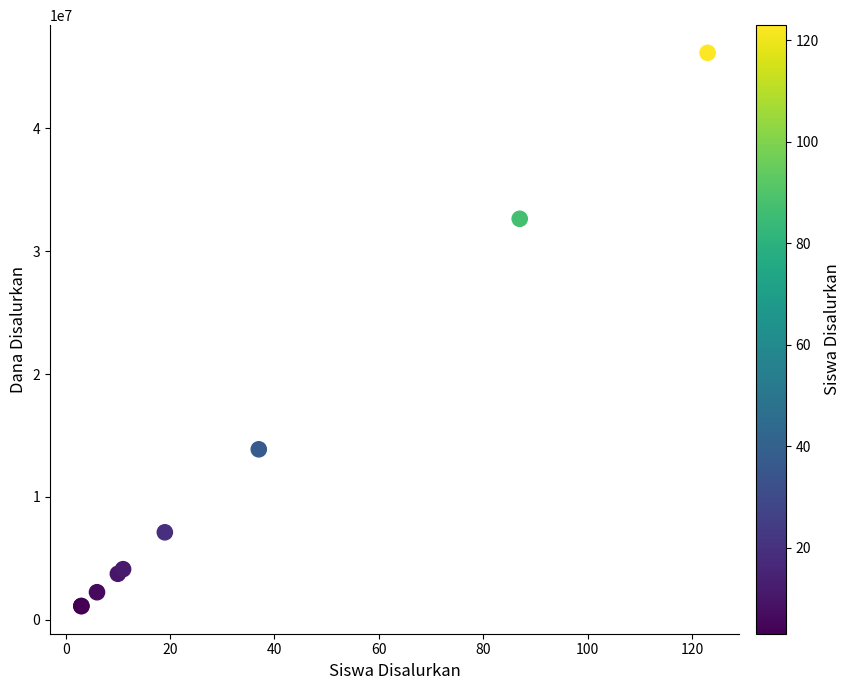

What Y value in the scatter plot is closest to 23625000?

32625000